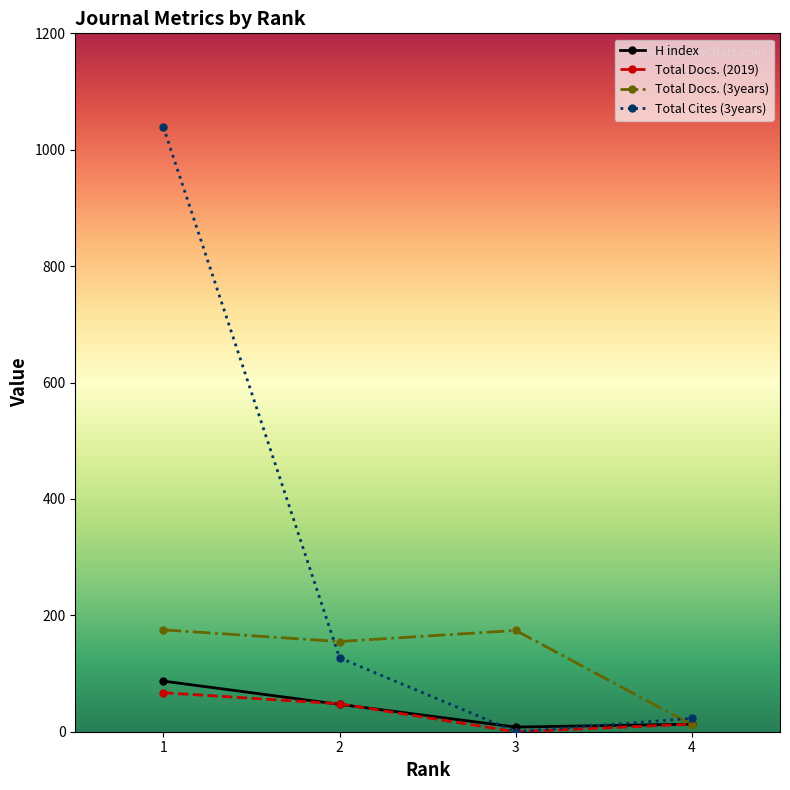

At which label does Total Docs. (2019) first exceed 48?

1